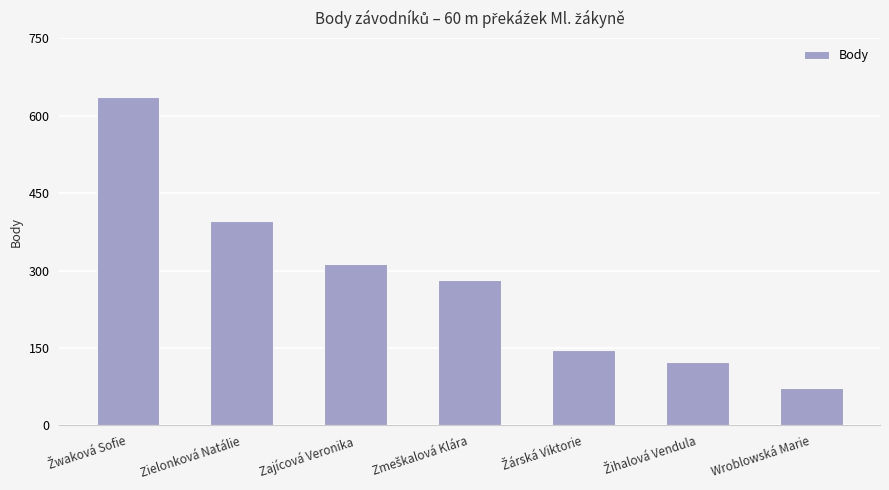

What is the average value?

281